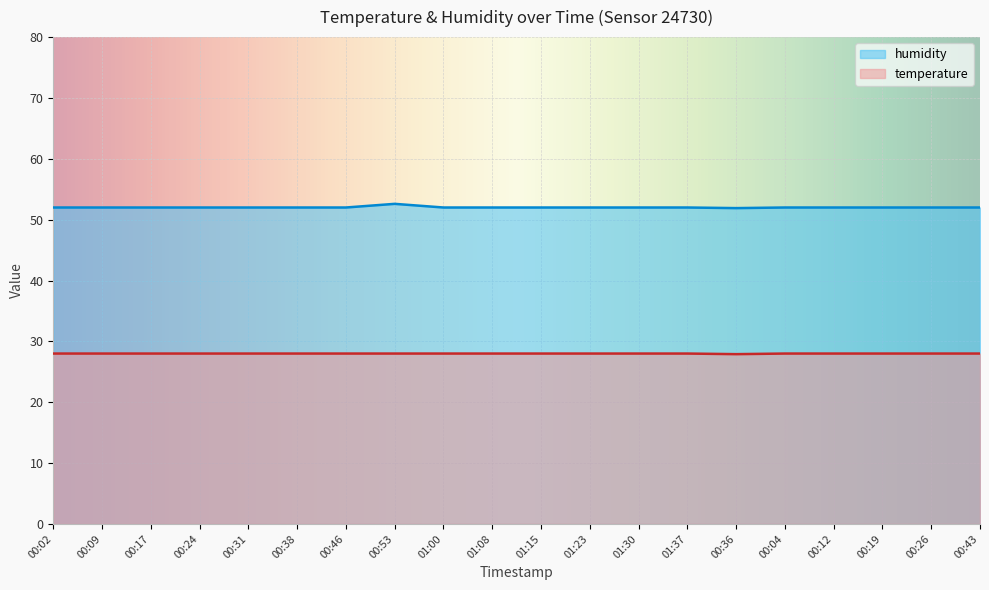

At which label is temperature closest to 27?

00:36